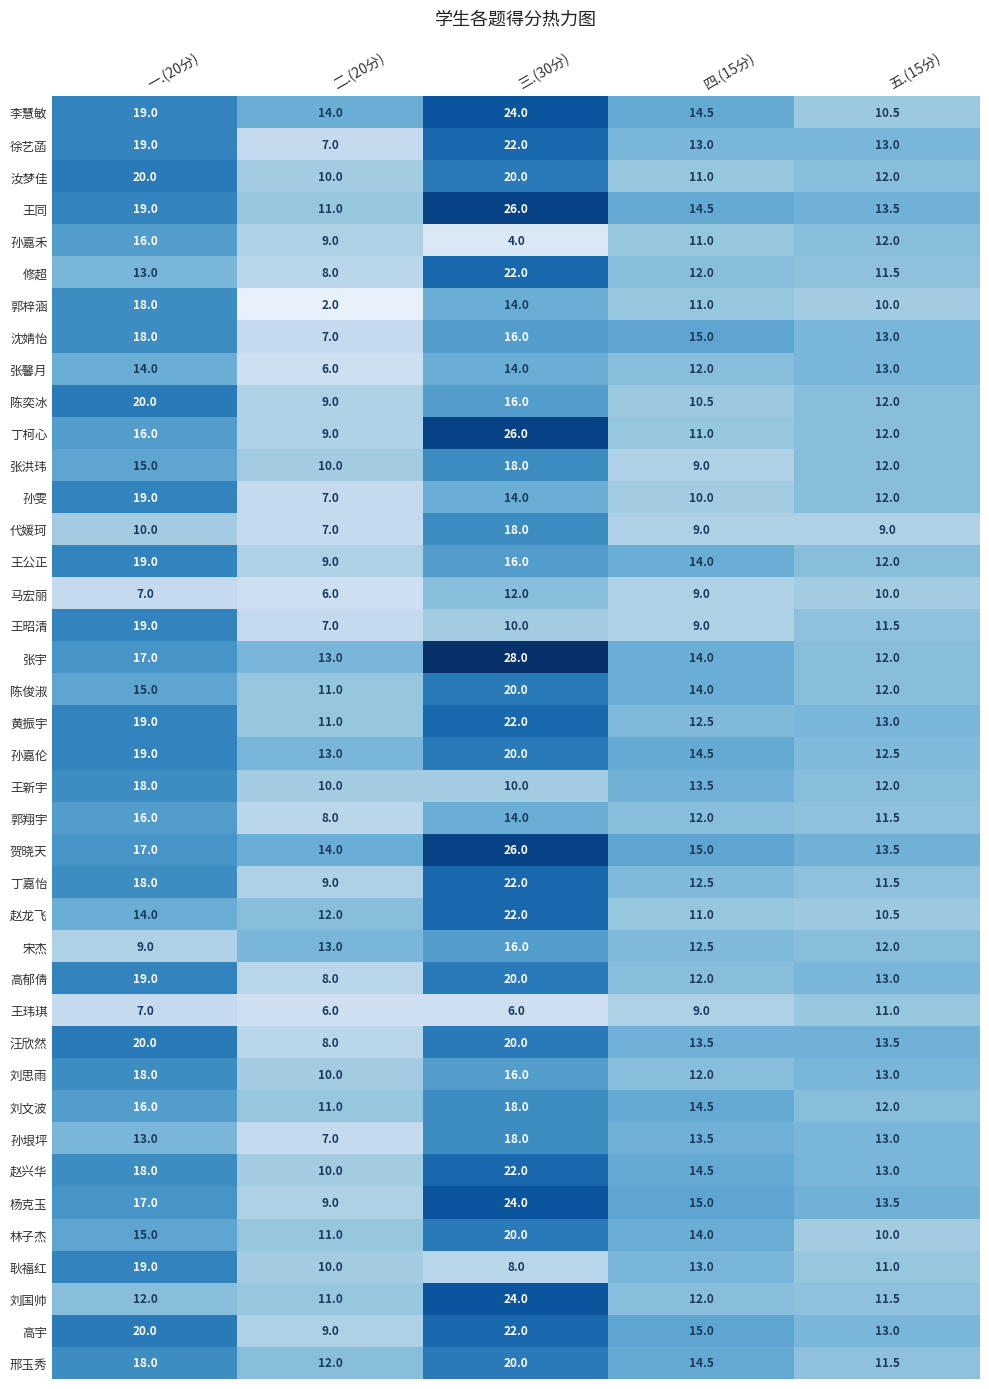

What is the average value of the 宋杰 series?

12.5